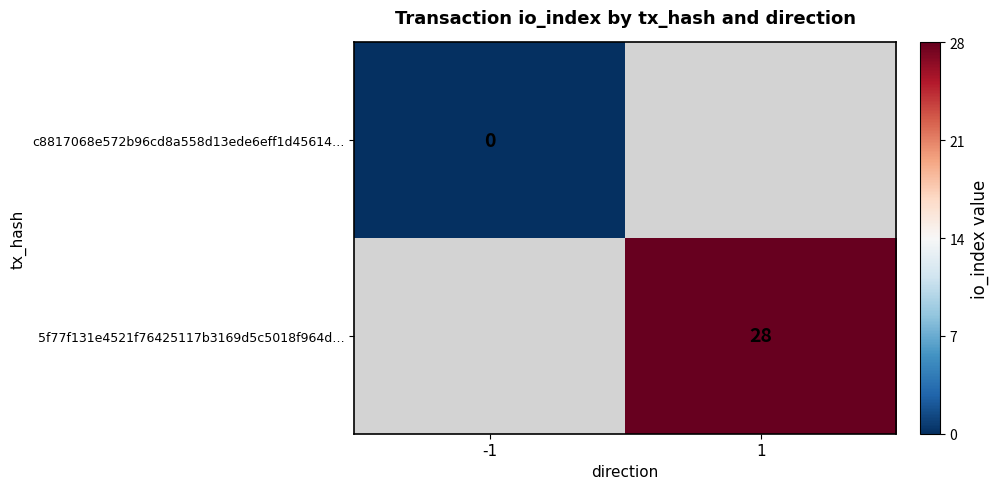

The 5f77f131e4521f76425117b3169d5c5018f964d… series shows 42 at 1. True or false?

False